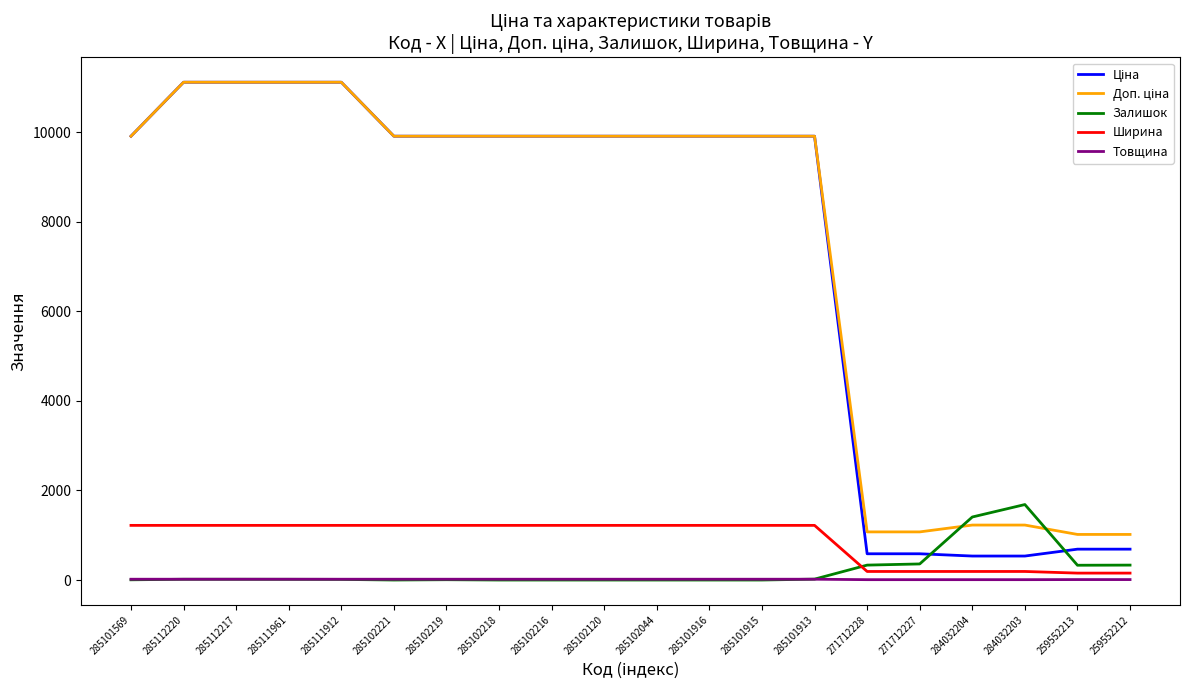

Which series changed the most between 271712228 and 284032203?

Залишок